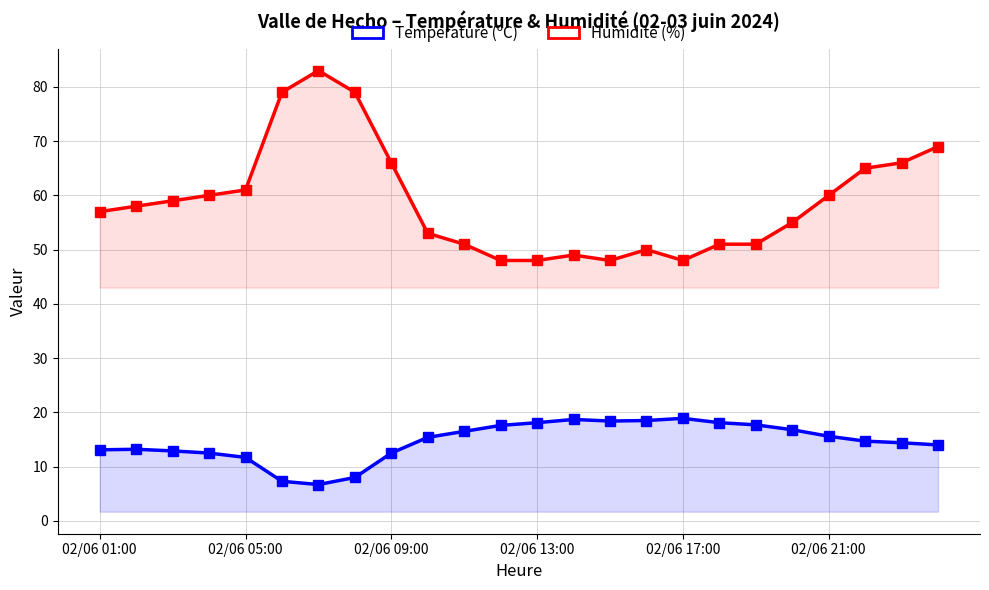

How many values in the Température (ºC) series are below 15?

12